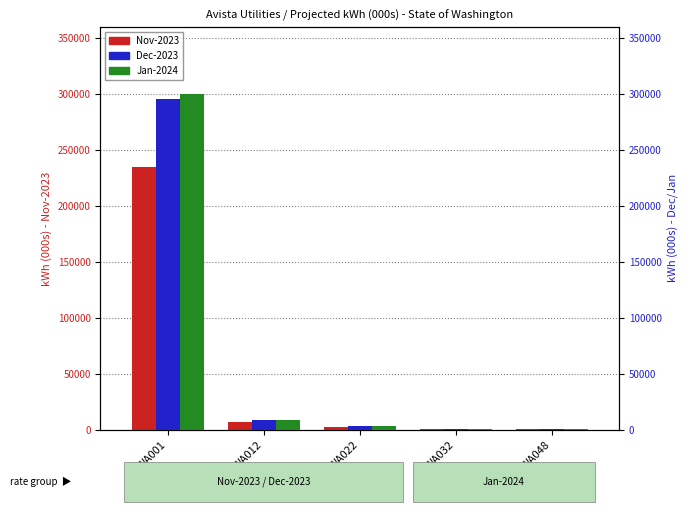

Are the bars grouped side by side (vs. stacked)?

Yes